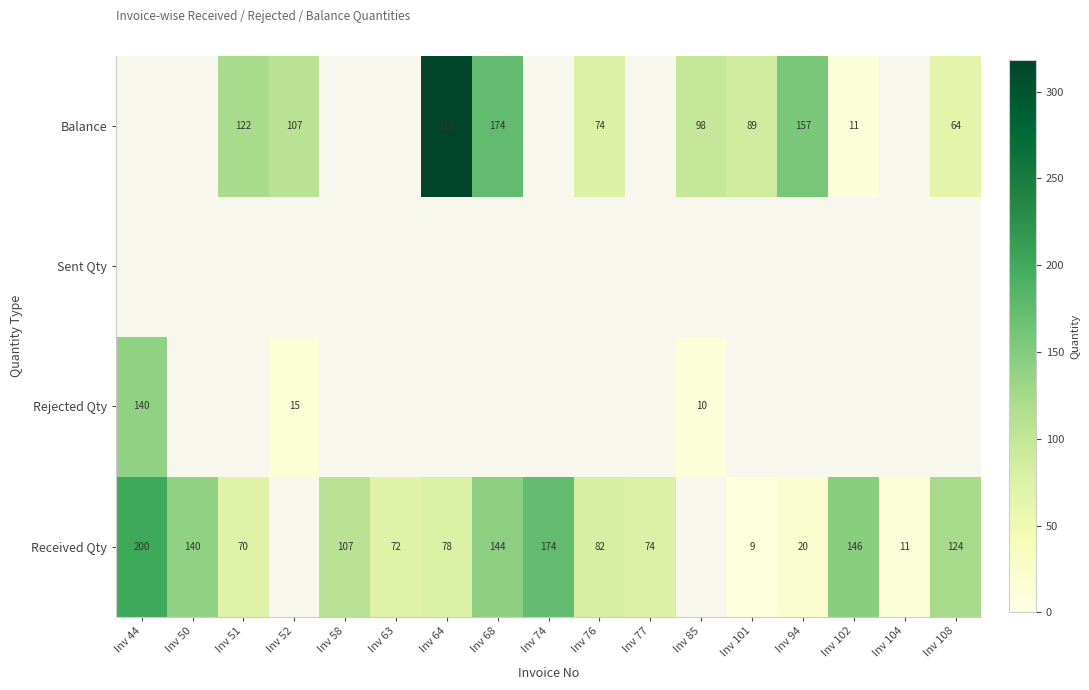

The value of Balance at Inv 51 is 215. True or false?

False